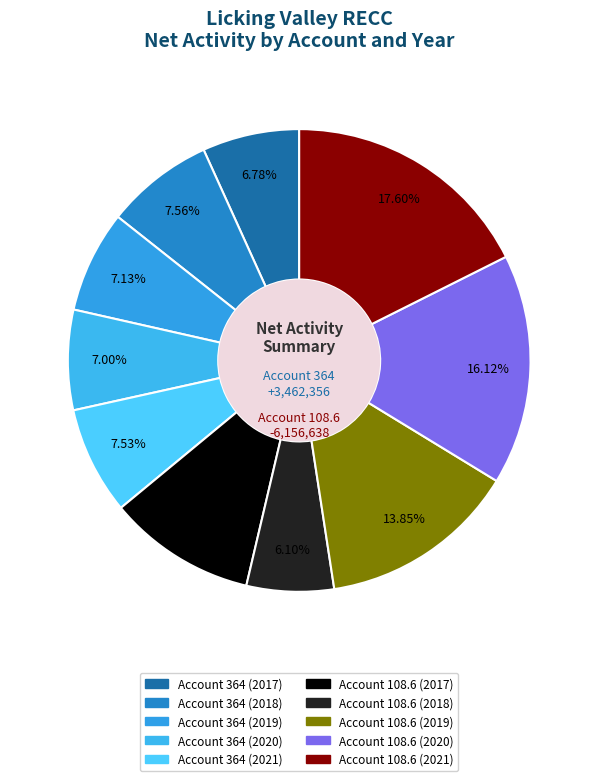

Which category has the smallest portion of the pie?

Account 108.6 (2018)